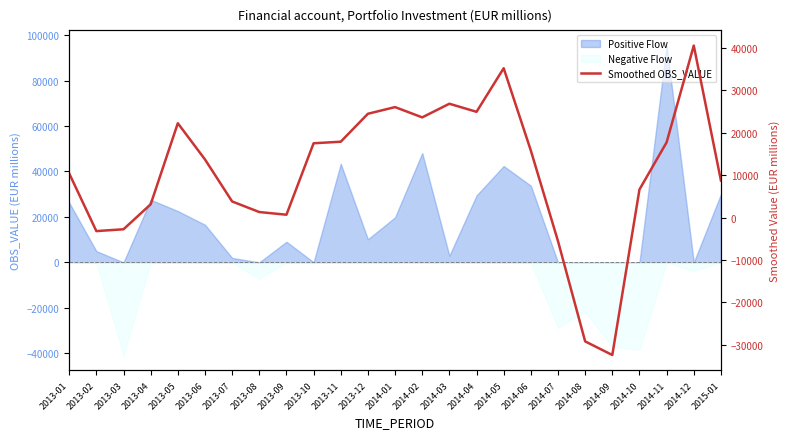

How many lines are shown in the chart?

1